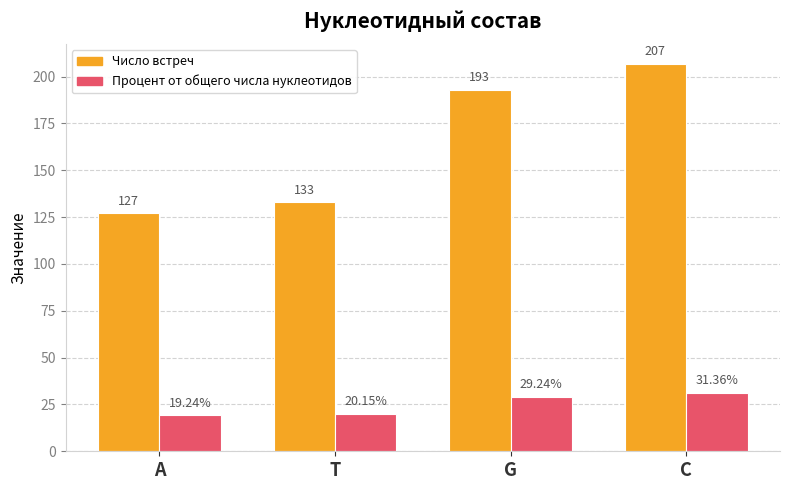

The value of Число встреч at A is 127.0. True or false?

True